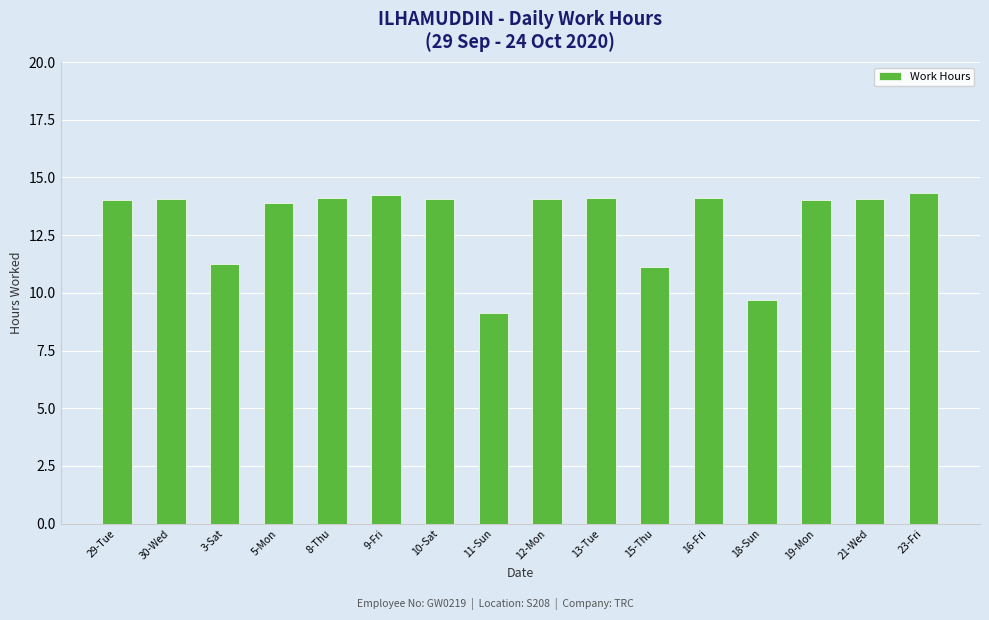

Which category has the lowest value across all series?

11-Sun